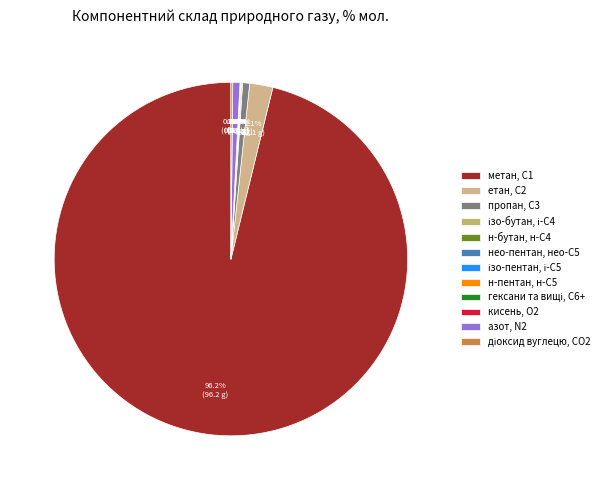

Combined, do етан, С2 and н-бутан, н-С4 account for over 50%?

No